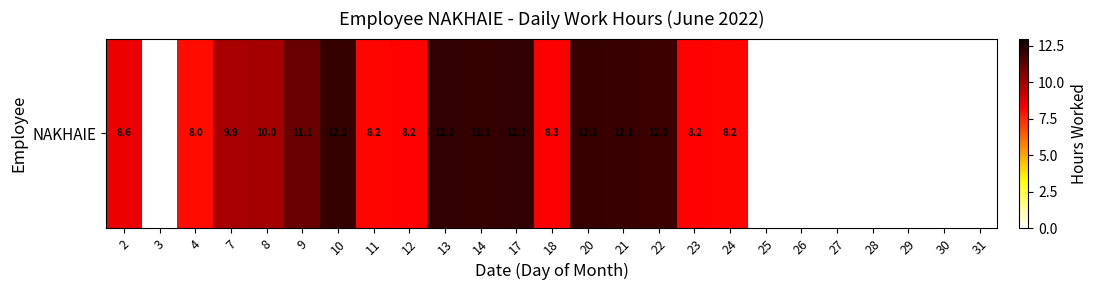

What is the difference between the maximum and minimum values?

12.2